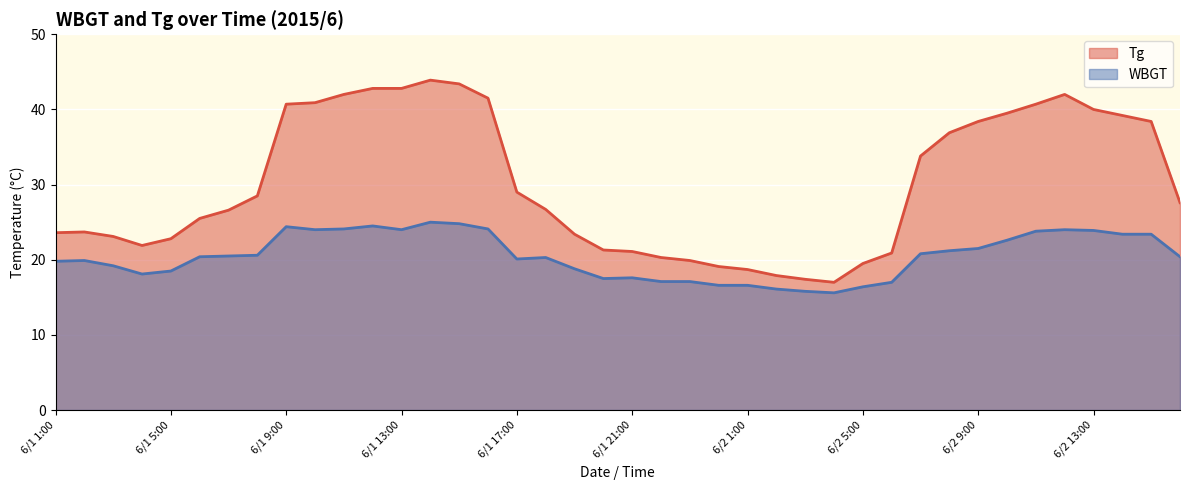

Which series has the widest spread of values?

Tg